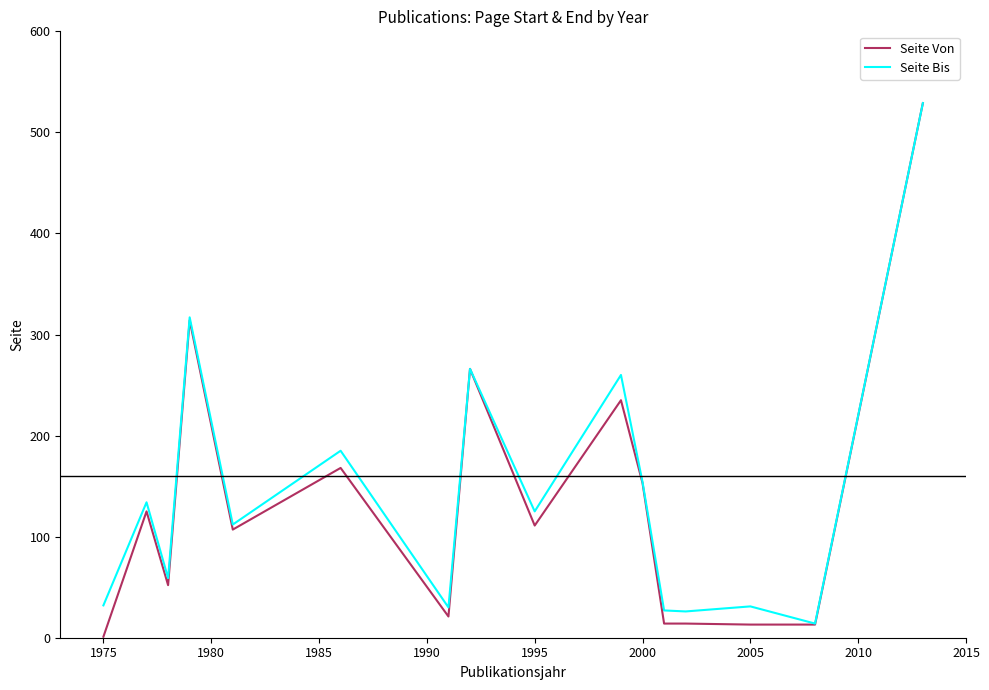

What is the maximum value shown in the chart?

529